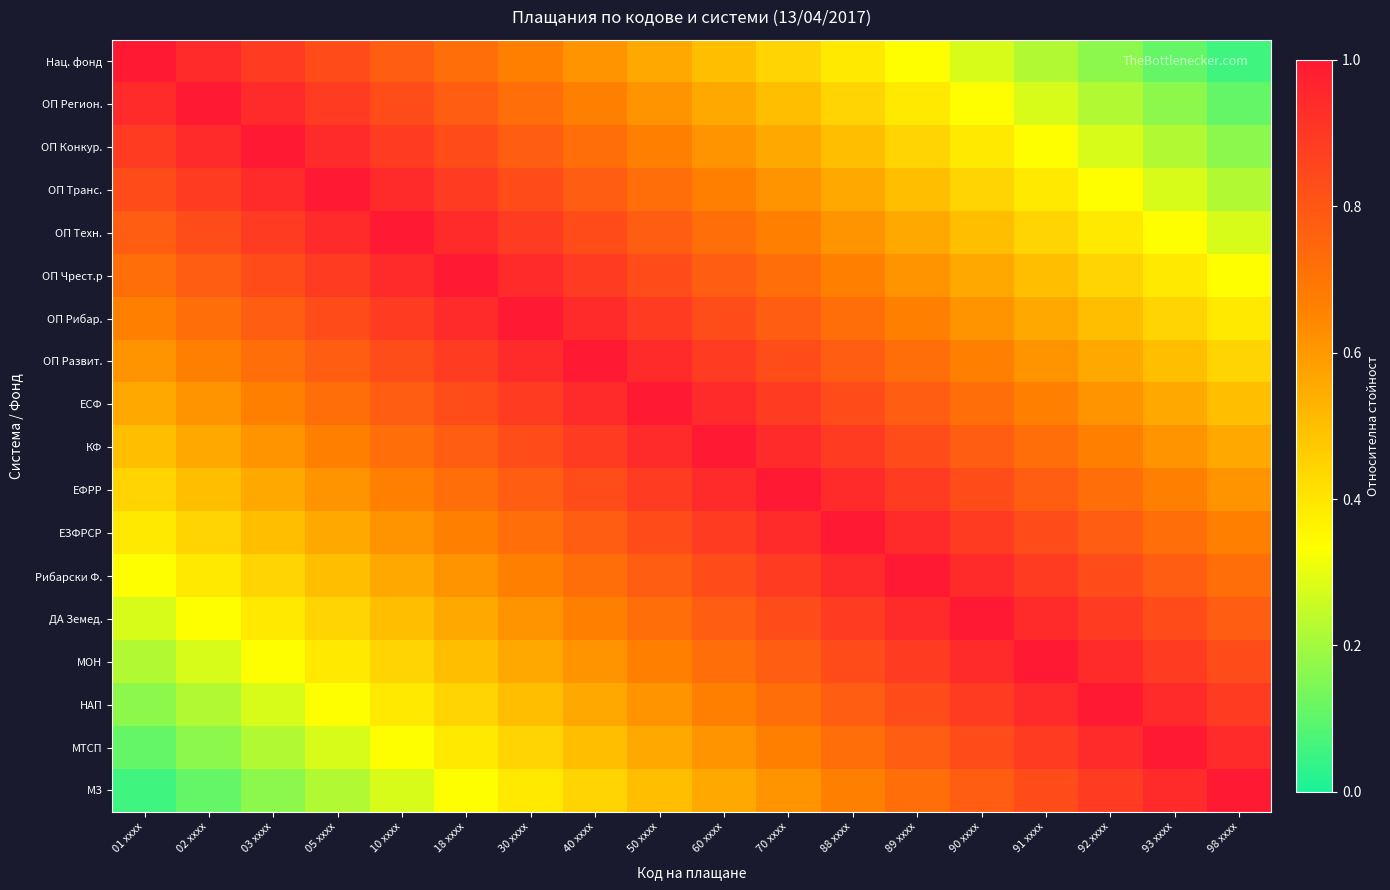

Reading right to left, list all the values displayed in this chart.

Нац. фонд: 98 xxxx=0.1	93 xxxx=0.1	92 xxxx=0.2	91 xxxx=0.2	90 xxxx=0.3	89 xxxx=0.3	88 xxxx=0.4	70 xxxx=0.4	60 xxxx=0.5	50 xxxx=0.6	40 xxxx=0.6	30 xxxx=0.7	18 xxxx=0.7	10 xxxx=0.8	05 xxxx=0.8	03 xxxx=0.9	02 xxxx=0.9	01 xxxx=1.0
ОП Регион.: 98 xxxx=0.1	93 xxxx=0.2	92 xxxx=0.2	91 xxxx=0.3	90 xxxx=0.3	89 xxxx=0.4	88 xxxx=0.4	70 xxxx=0.5	60 xxxx=0.6	50 xxxx=0.6	40 xxxx=0.7	30 xxxx=0.7	18 xxxx=0.8	10 xxxx=0.8	05 xxxx=0.9	03 xxxx=0.9	02 xxxx=1.0	01 xxxx=0.9
ОП Конкур.: 98 xxxx=0.2	93 xxxx=0.2	92 xxxx=0.3	91 xxxx=0.3	90 xxxx=0.4	89 xxxx=0.4	88 xxxx=0.5	70 xxxx=0.6	60 xxxx=0.6	50 xxxx=0.7	40 xxxx=0.7	30 xxxx=0.8	18 xxxx=0.8	10 xxxx=0.9	05 xxxx=0.9	03 xxxx=1.0	02 xxxx=0.9	01 xxxx=0.9
ОП Транс.: 98 xxxx=0.2	93 xxxx=0.3	92 xxxx=0.3	91 xxxx=0.4	90 xxxx=0.4	89 xxxx=0.5	88 xxxx=0.6	70 xxxx=0.6	60 xxxx=0.7	50 xxxx=0.7	40 xxxx=0.8	30 xxxx=0.8	18 xxxx=0.9	10 xxxx=0.9	05 xxxx=1.0	03 xxxx=0.9	02 xxxx=0.9	01 xxxx=0.8
ОП Техн.: 98 xxxx=0.3	93 xxxx=0.3	92 xxxx=0.4	91 xxxx=0.4	90 xxxx=0.5	89 xxxx=0.6	88 xxxx=0.6	70 xxxx=0.7	60 xxxx=0.7	50 xxxx=0.8	40 xxxx=0.8	30 xxxx=0.9	18 xxxx=0.9	10 xxxx=1.0	05 xxxx=0.9	03 xxxx=0.9	02 xxxx=0.8	01 xxxx=0.8
ОП Чрест.р: 98 xxxx=0.3	93 xxxx=0.4	92 xxxx=0.4	91 xxxx=0.5	90 xxxx=0.6	89 xxxx=0.6	88 xxxx=0.7	70 xxxx=0.7	60 xxxx=0.8	50 xxxx=0.8	40 xxxx=0.9	30 xxxx=0.9	18 xxxx=1.0	10 xxxx=0.9	05 xxxx=0.9	03 xxxx=0.8	02 xxxx=0.8	01 xxxx=0.7
ОП Рибар.: 98 xxxx=0.4	93 xxxx=0.4	92 xxxx=0.5	91 xxxx=0.6	90 xxxx=0.6	89 xxxx=0.7	88 xxxx=0.7	70 xxxx=0.8	60 xxxx=0.8	50 xxxx=0.9	40 xxxx=0.9	30 xxxx=1.0	18 xxxx=0.9	10 xxxx=0.9	05 xxxx=0.8	03 xxxx=0.8	02 xxxx=0.7	01 xxxx=0.7
ОП Развит.: 98 xxxx=0.4	93 xxxx=0.5	92 xxxx=0.6	91 xxxx=0.6	90 xxxx=0.7	89 xxxx=0.7	88 xxxx=0.8	70 xxxx=0.8	60 xxxx=0.9	50 xxxx=0.9	40 xxxx=1.0	30 xxxx=0.9	18 xxxx=0.9	10 xxxx=0.8	05 xxxx=0.8	03 xxxx=0.7	02 xxxx=0.7	01 xxxx=0.6
ЕСФ: 98 xxxx=0.5	93 xxxx=0.6	92 xxxx=0.6	91 xxxx=0.7	90 xxxx=0.7	89 xxxx=0.8	88 xxxx=0.8	70 xxxx=0.9	60 xxxx=0.9	50 xxxx=1.0	40 xxxx=0.9	30 xxxx=0.9	18 xxxx=0.8	10 xxxx=0.8	05 xxxx=0.7	03 xxxx=0.7	02 xxxx=0.6	01 xxxx=0.6
КФ: 98 xxxx=0.6	93 xxxx=0.6	92 xxxx=0.7	91 xxxx=0.7	90 xxxx=0.8	89 xxxx=0.8	88 xxxx=0.9	70 xxxx=0.9	60 xxxx=1.0	50 xxxx=0.9	40 xxxx=0.9	30 xxxx=0.8	18 xxxx=0.8	10 xxxx=0.7	05 xxxx=0.7	03 xxxx=0.6	02 xxxx=0.6	01 xxxx=0.5
ЕФРР: 98 xxxx=0.6	93 xxxx=0.7	92 xxxx=0.7	91 xxxx=0.8	90 xxxx=0.8	89 xxxx=0.9	88 xxxx=0.9	70 xxxx=1.0	60 xxxx=0.9	50 xxxx=0.9	40 xxxx=0.8	30 xxxx=0.8	18 xxxx=0.7	10 xxxx=0.7	05 xxxx=0.6	03 xxxx=0.6	02 xxxx=0.5	01 xxxx=0.4
ЕЗФРСР: 98 xxxx=0.7	93 xxxx=0.7	92 xxxx=0.8	91 xxxx=0.8	90 xxxx=0.9	89 xxxx=0.9	88 xxxx=1.0	70 xxxx=0.9	60 xxxx=0.9	50 xxxx=0.8	40 xxxx=0.8	30 xxxx=0.7	18 xxxx=0.7	10 xxxx=0.6	05 xxxx=0.6	03 xxxx=0.5	02 xxxx=0.4	01 xxxx=0.4
Рибарски Ф.: 98 xxxx=0.7	93 xxxx=0.8	92 xxxx=0.8	91 xxxx=0.9	90 xxxx=0.9	89 xxxx=1.0	88 xxxx=0.9	70 xxxx=0.9	60 xxxx=0.8	50 xxxx=0.8	40 xxxx=0.7	30 xxxx=0.7	18 xxxx=0.6	10 xxxx=0.6	05 xxxx=0.5	03 xxxx=0.4	02 xxxx=0.4	01 xxxx=0.3
ДА Земед.: 98 xxxx=0.8	93 xxxx=0.8	92 xxxx=0.9	91 xxxx=0.9	90 xxxx=1.0	89 xxxx=0.9	88 xxxx=0.9	70 xxxx=0.8	60 xxxx=0.8	50 xxxx=0.7	40 xxxx=0.7	30 xxxx=0.6	18 xxxx=0.6	10 xxxx=0.5	05 xxxx=0.4	03 xxxx=0.4	02 xxxx=0.3	01 xxxx=0.3
МОН: 98 xxxx=0.8	93 xxxx=0.9	92 xxxx=0.9	91 xxxx=1.0	90 xxxx=0.9	89 xxxx=0.9	88 xxxx=0.8	70 xxxx=0.8	60 xxxx=0.7	50 xxxx=0.7	40 xxxx=0.6	30 xxxx=0.6	18 xxxx=0.5	10 xxxx=0.4	05 xxxx=0.4	03 xxxx=0.3	02 xxxx=0.3	01 xxxx=0.2
НАП: 98 xxxx=0.9	93 xxxx=0.9	92 xxxx=1.0	91 xxxx=0.9	90 xxxx=0.9	89 xxxx=0.8	88 xxxx=0.8	70 xxxx=0.7	60 xxxx=0.7	50 xxxx=0.6	40 xxxx=0.6	30 xxxx=0.5	18 xxxx=0.4	10 xxxx=0.4	05 xxxx=0.3	03 xxxx=0.3	02 xxxx=0.2	01 xxxx=0.2
МТСП: 98 xxxx=0.9	93 xxxx=1.0	92 xxxx=0.9	91 xxxx=0.9	90 xxxx=0.8	89 xxxx=0.8	88 xxxx=0.7	70 xxxx=0.7	60 xxxx=0.6	50 xxxx=0.6	40 xxxx=0.5	30 xxxx=0.4	18 xxxx=0.4	10 xxxx=0.3	05 xxxx=0.3	03 xxxx=0.2	02 xxxx=0.2	01 xxxx=0.1
МЗ: 98 xxxx=1.0	93 xxxx=0.9	92 xxxx=0.9	91 xxxx=0.8	90 xxxx=0.8	89 xxxx=0.7	88 xxxx=0.7	70 xxxx=0.6	60 xxxx=0.6	50 xxxx=0.5	40 xxxx=0.4	30 xxxx=0.4	18 xxxx=0.3	10 xxxx=0.3	05 xxxx=0.2	03 xxxx=0.2	02 xxxx=0.1	01 xxxx=0.1